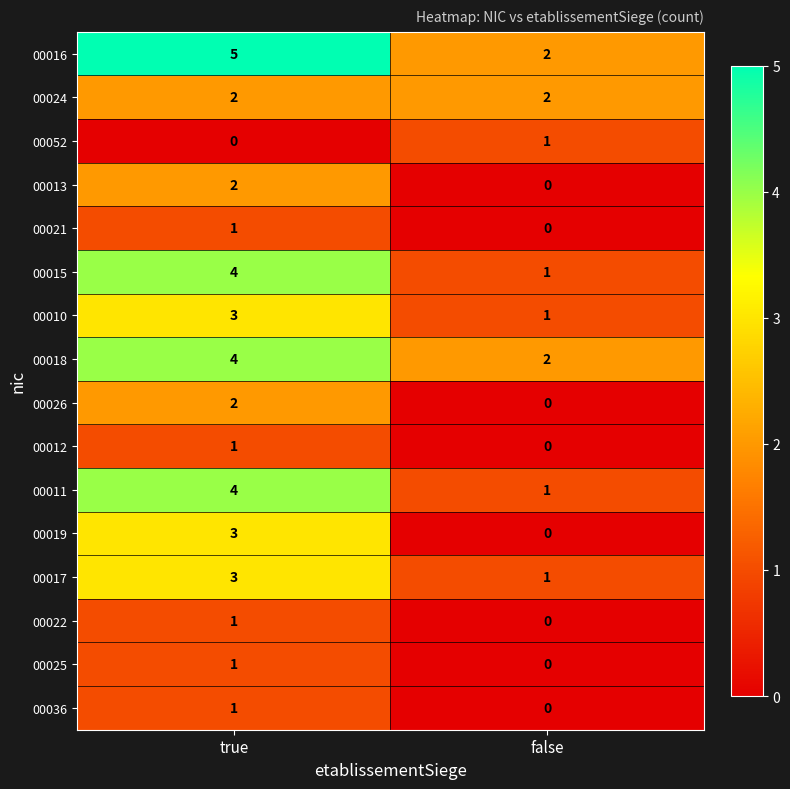

What value does the 00010 series have at true?

3